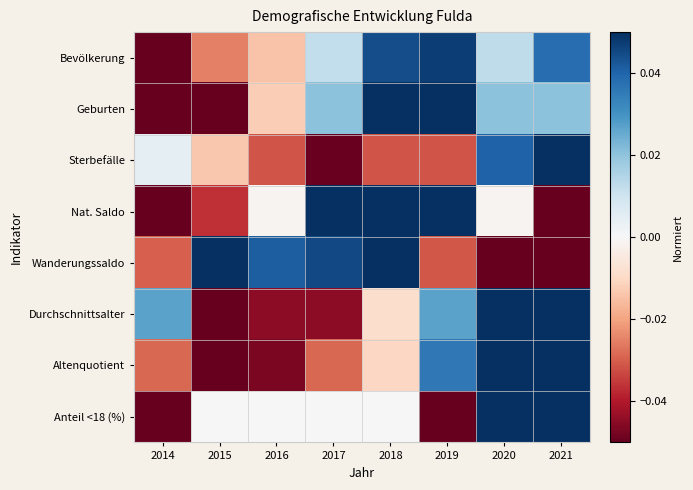

How many distinct data groups are displayed?

8